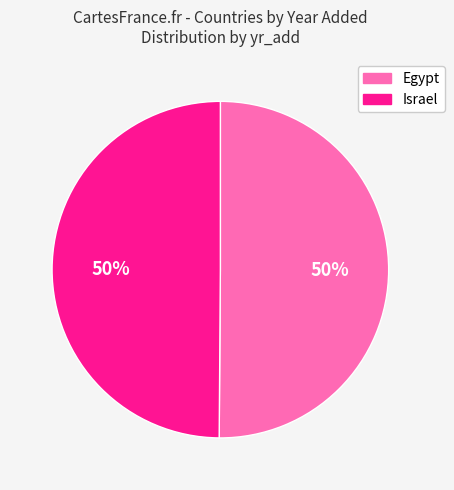

To the nearest percent, what is the average slice percentage?

50%